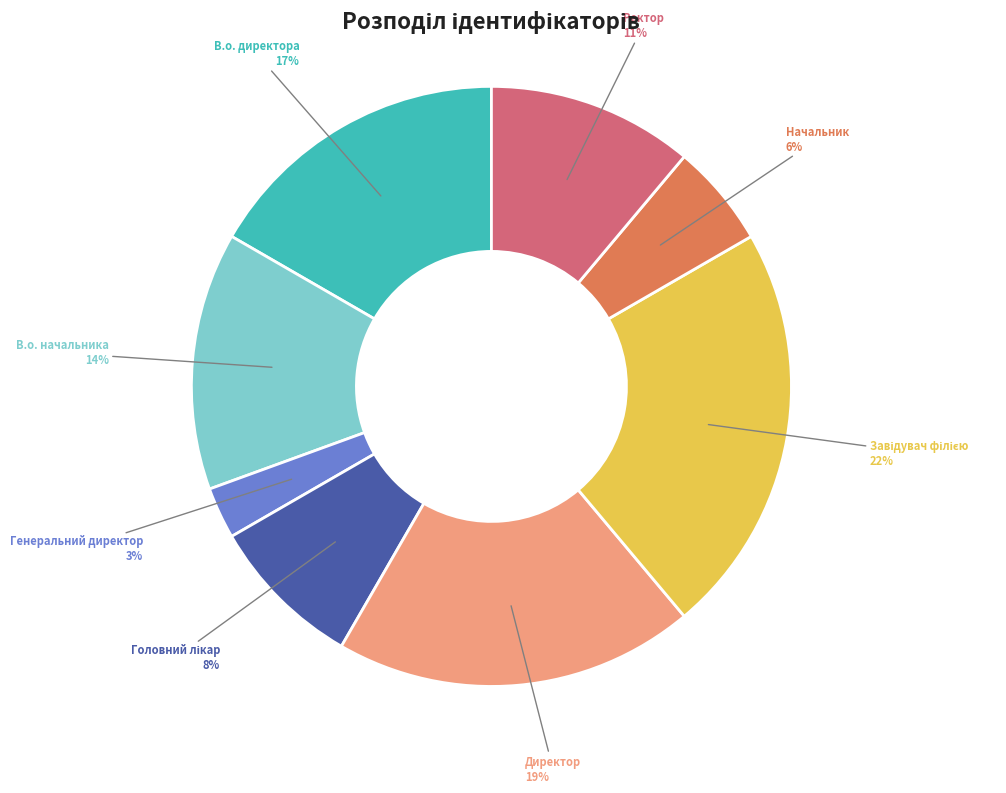

To the nearest percent, what is the difference between the largest and smallest slice percentages?

19%